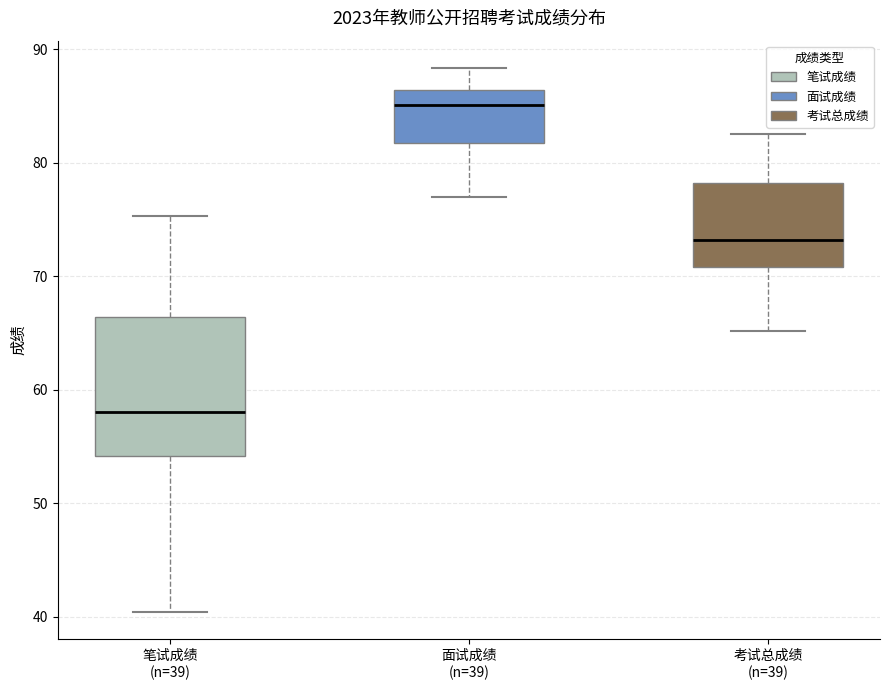

Which box's median line is the lowest?

笔试成绩 (n=39)